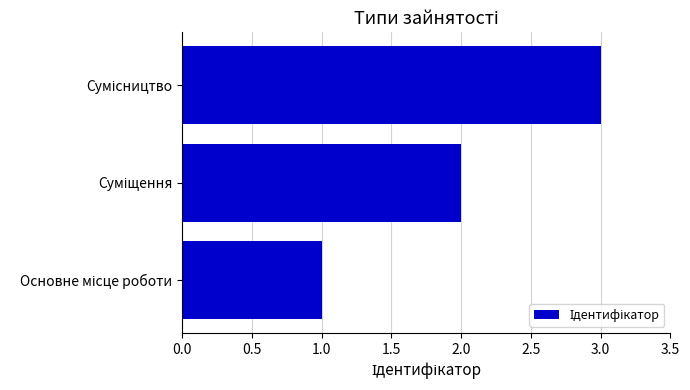

What is the maximum value shown in the chart?

3